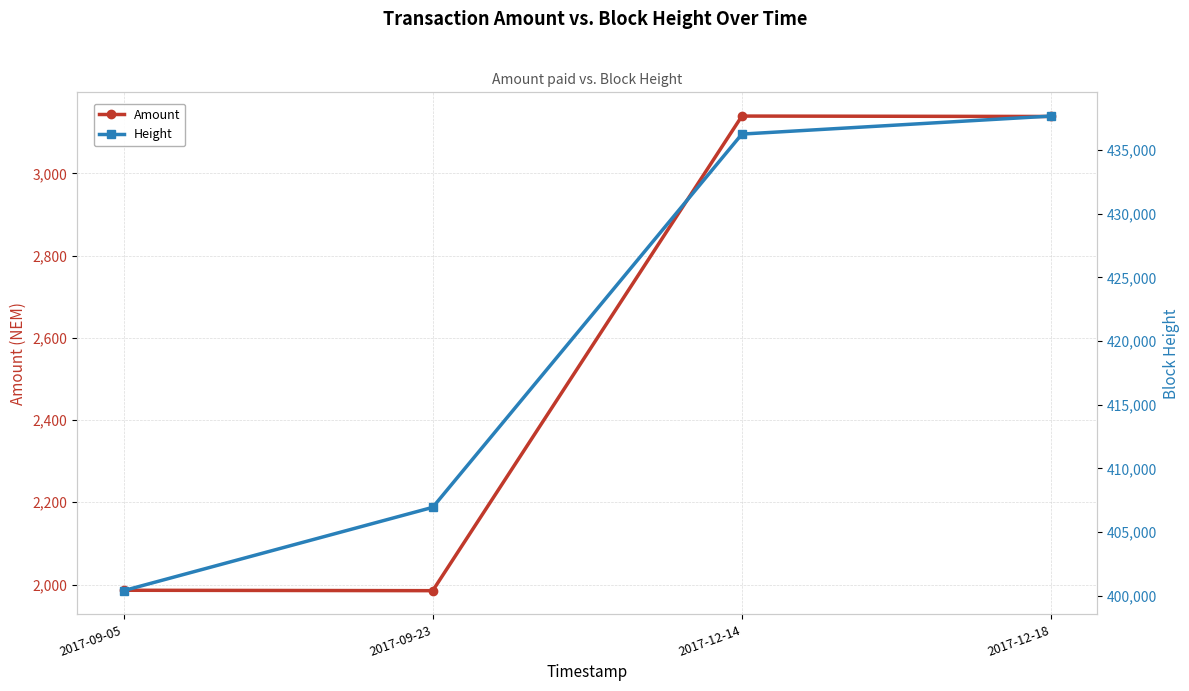

What is the smallest value displayed?

1985.0